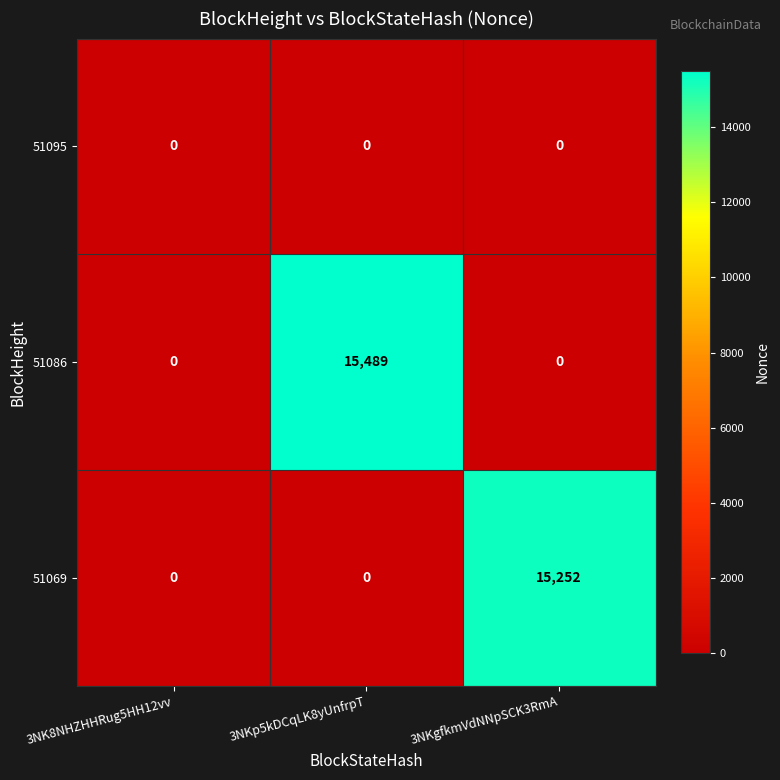

Reading left to right, extract all data points from this chart.

51095: 3NK8NHZHHRug5HH12vv=0	3NKp5kDCqLK8yUnfrpT=0	3NKgfkmVdNNpSCK3RmA=0
51086: 3NK8NHZHHRug5HH12vv=0	3NKp5kDCqLK8yUnfrpT=15489	3NKgfkmVdNNpSCK3RmA=0
51069: 3NK8NHZHHRug5HH12vv=0	3NKp5kDCqLK8yUnfrpT=0	3NKgfkmVdNNpSCK3RmA=15252